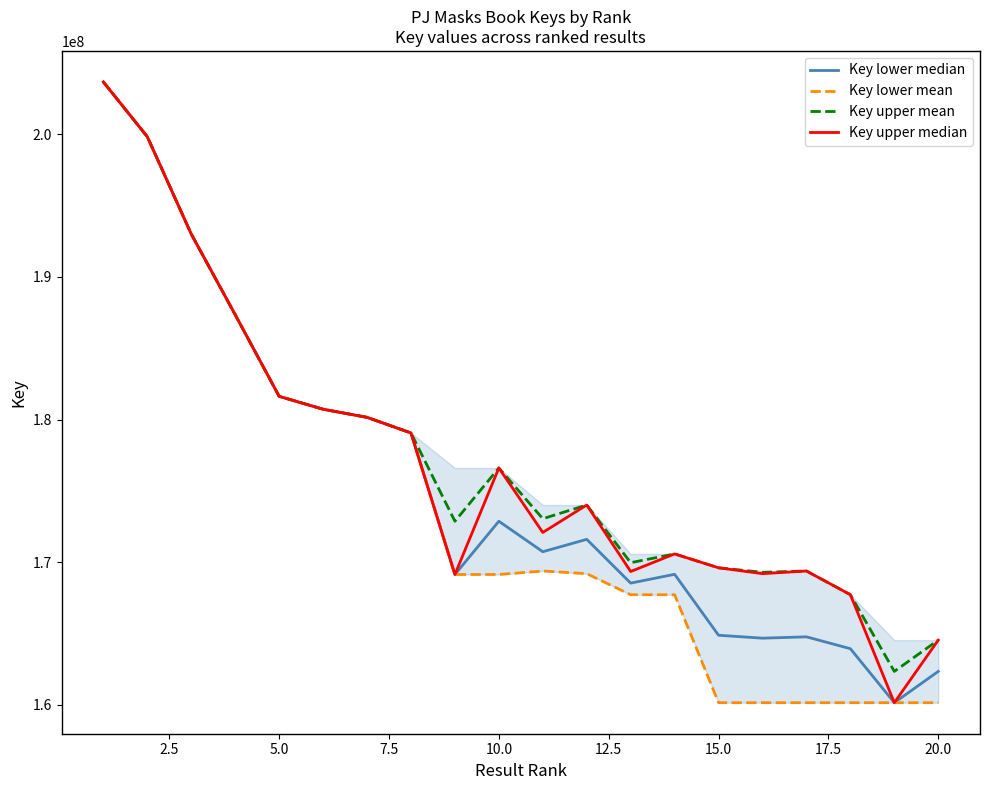

True or false: Key lower median and Key upper mean intersect in this chart.

False